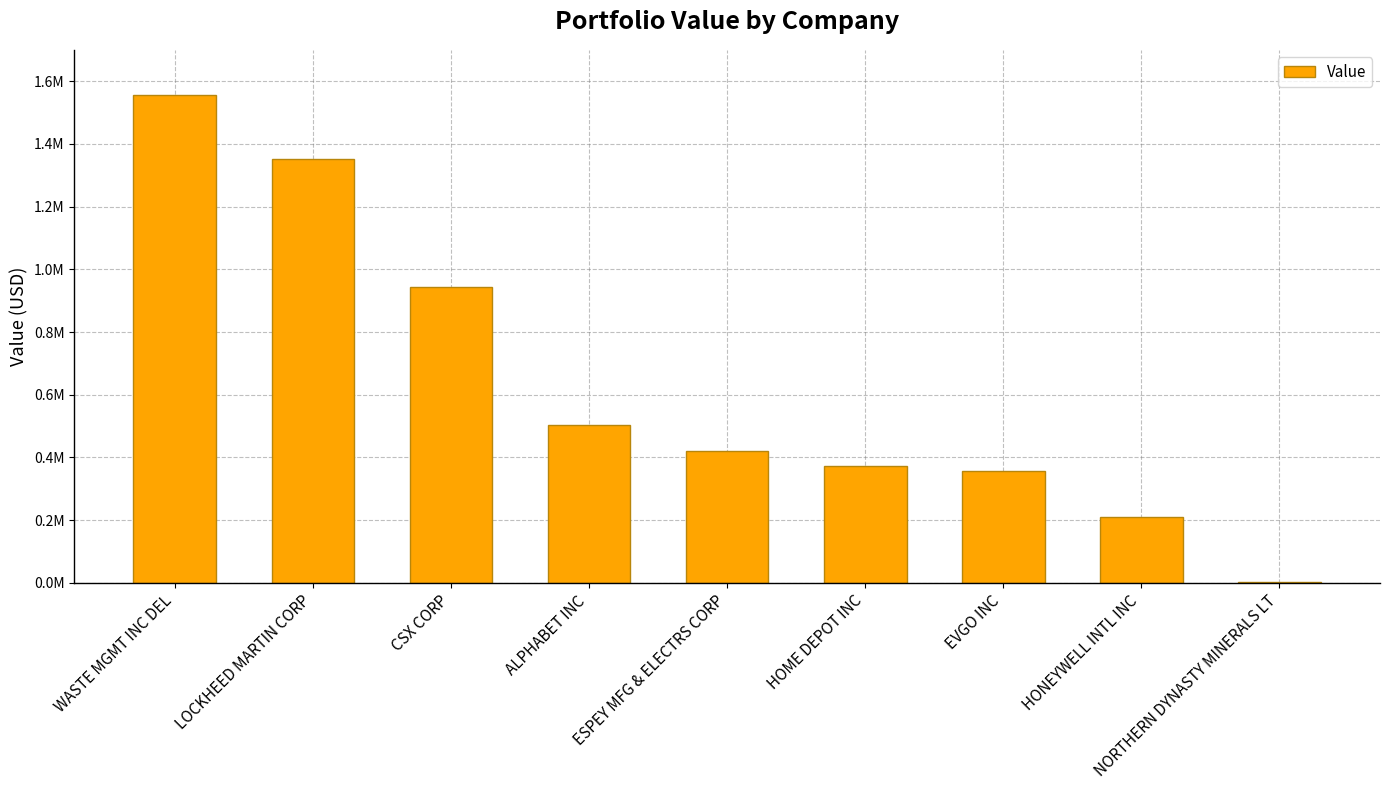

Is it true that the value at HOME DEPOT INC is 159499?

False